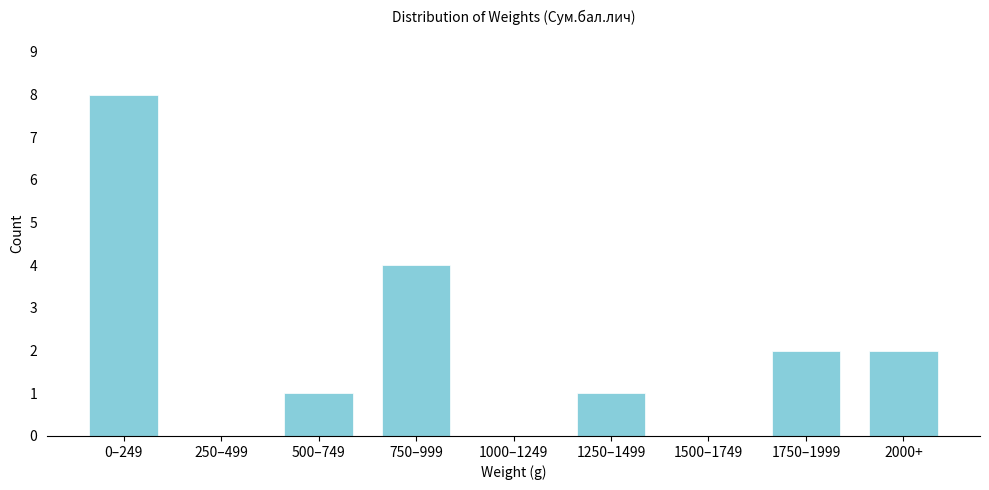

Reading right to left, list all the values displayed in this chart.

2000+=2	1750–1999=2	1500–1749=0	1250–1499=1	1000–1249=0	750–999=4	500–749=1	250–499=0	0–249=8